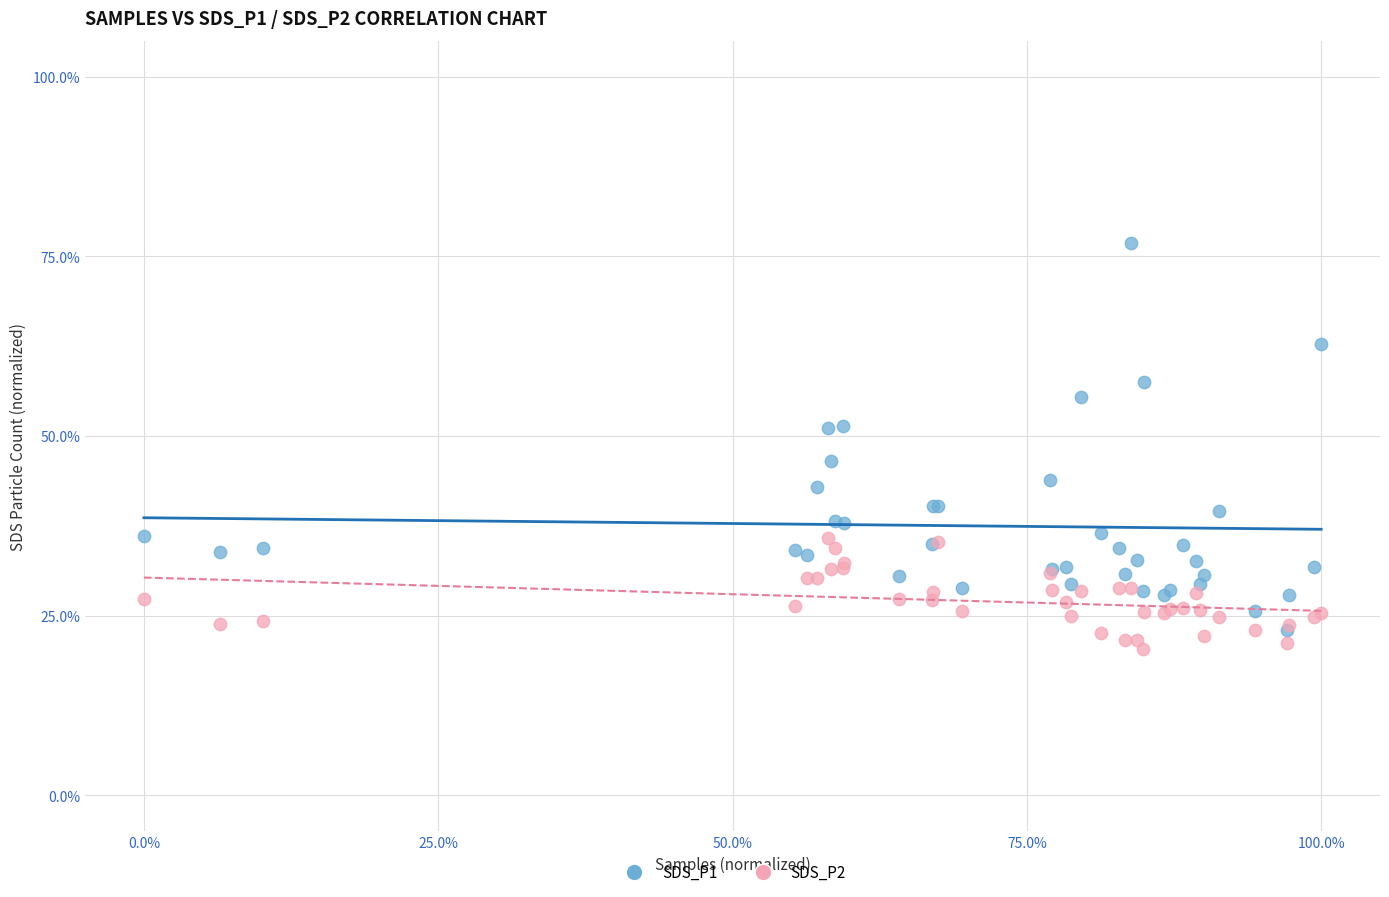

What are all the series names shown in the legend?

SDS_P1, SDS_P2